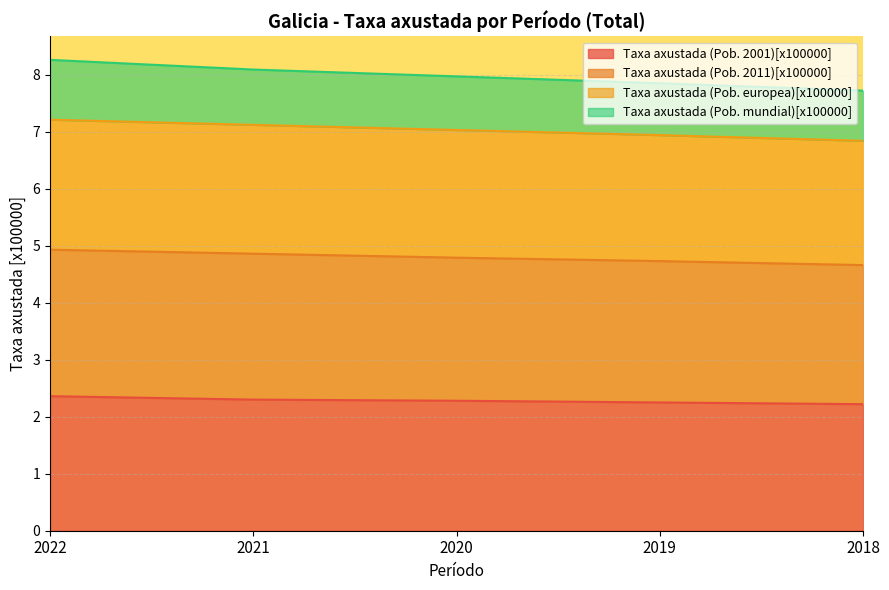

What is the total value across all series at 2018?

7.7